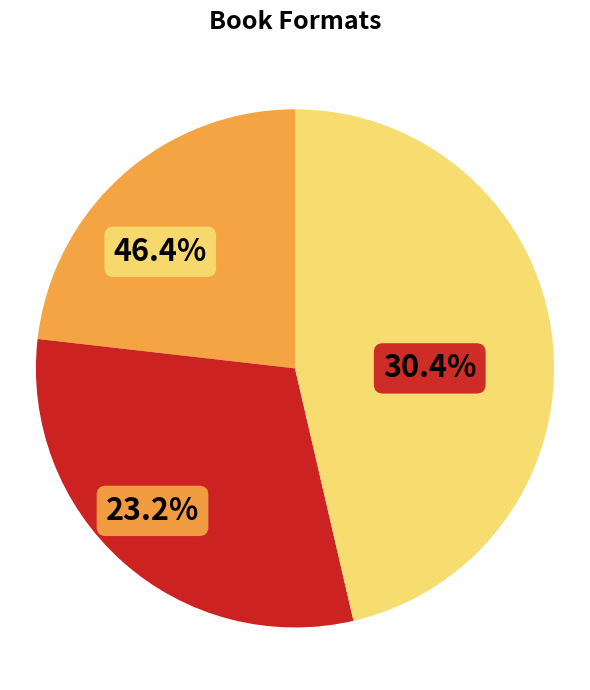

To the nearest percent, what percentage of the pie is eBook?

23%